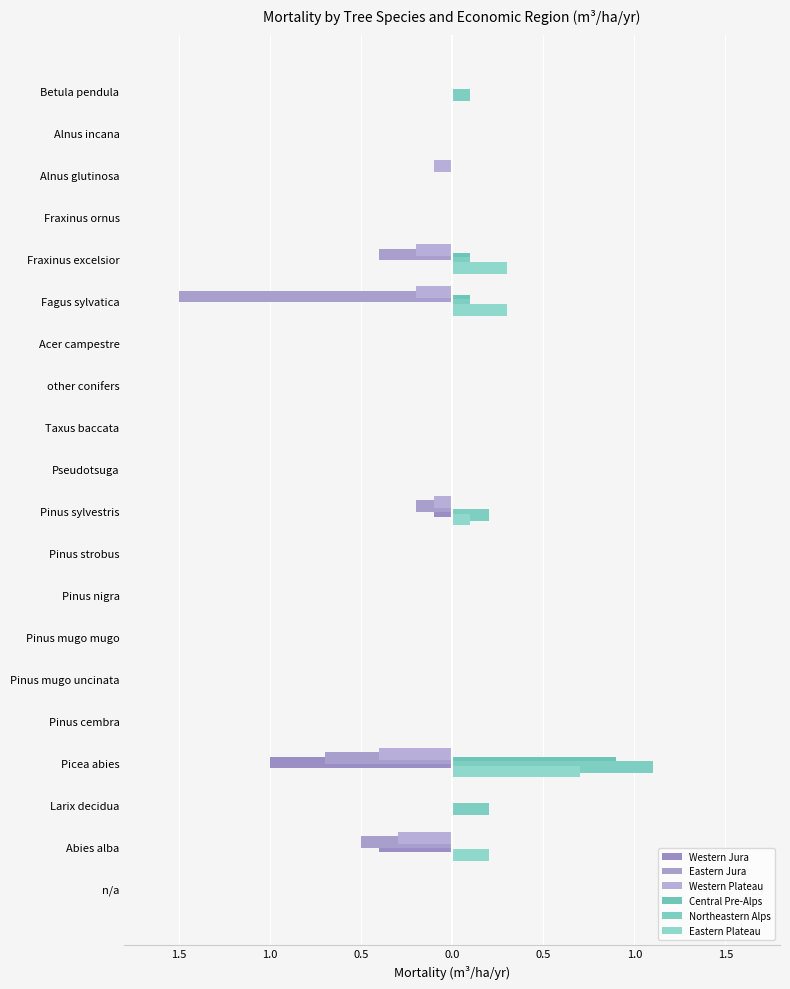

Which series has the widest spread of values?

Eastern Jura